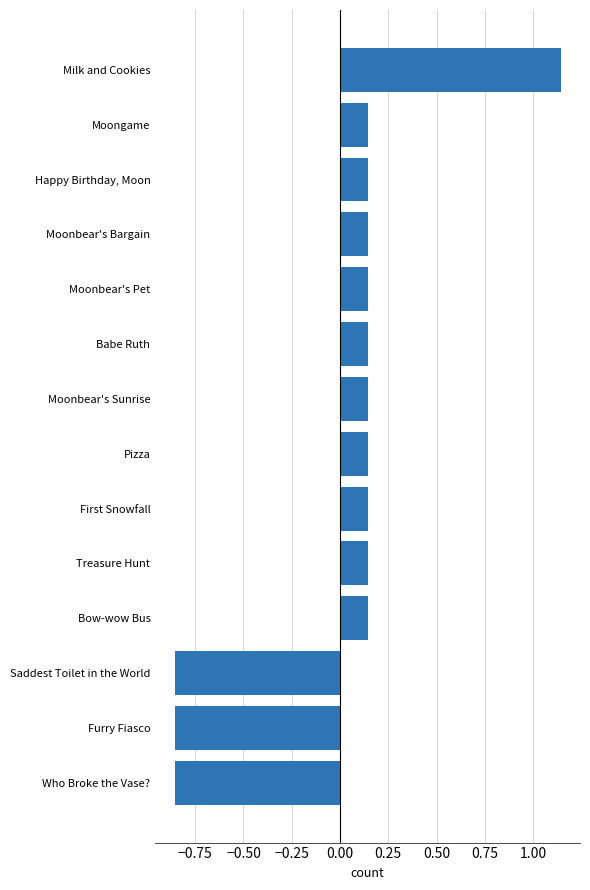

What is the difference between the second highest and minimum values?

1.0